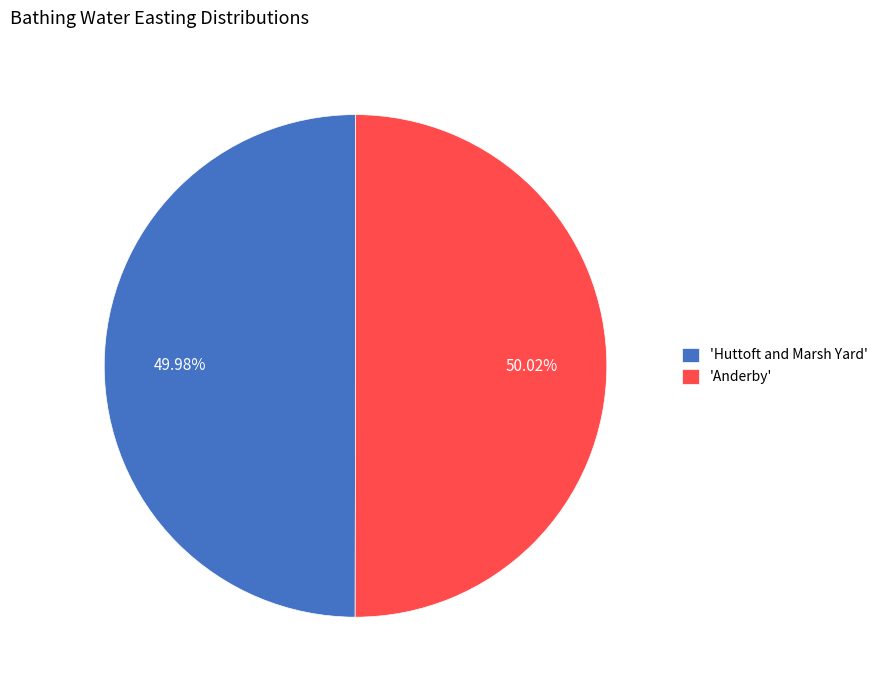

Is the sum of 'Huttoft and Marsh Yard' and 'Anderby' greater than half?

Yes